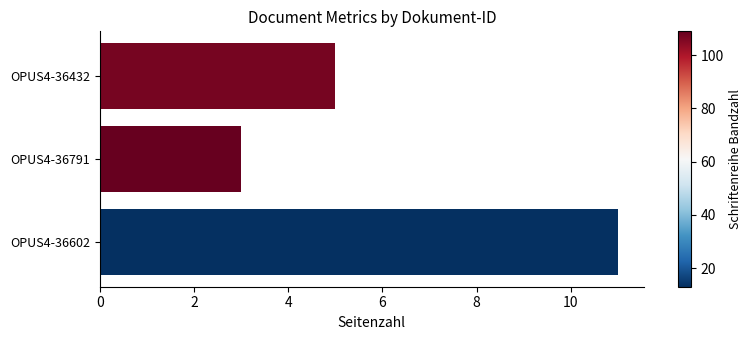

Between OPUS4-36791 and OPUS4-36602, which is larger?

OPUS4-36602